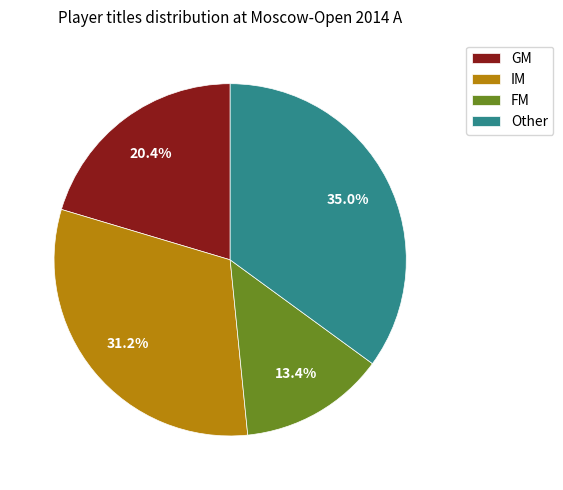

To the nearest percent, what is the difference between the largest and smallest slice percentages?

22%